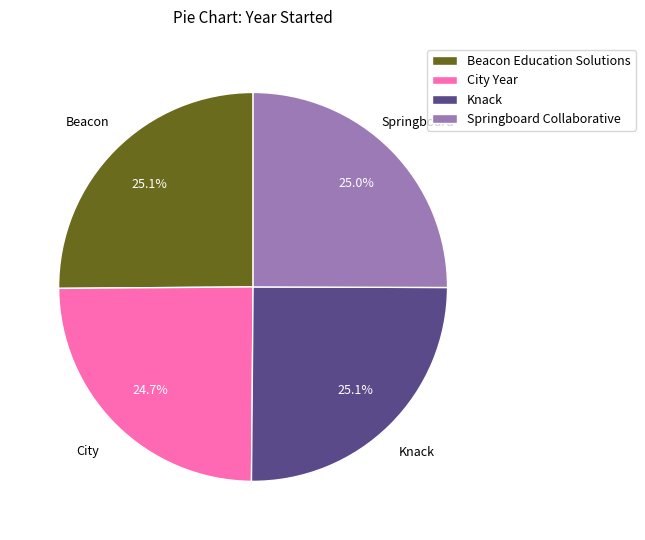

To the nearest percent, what is the average slice percentage?

25%